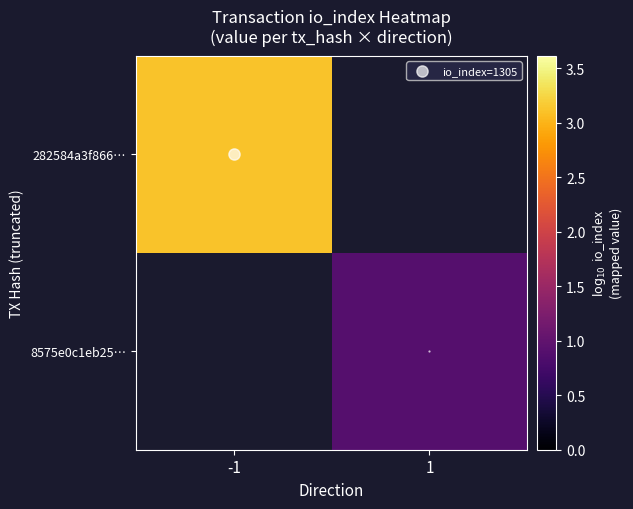

Rank the series at -1 from highest to lowest value.

282584a3f866…, 8575e0c1eb25…